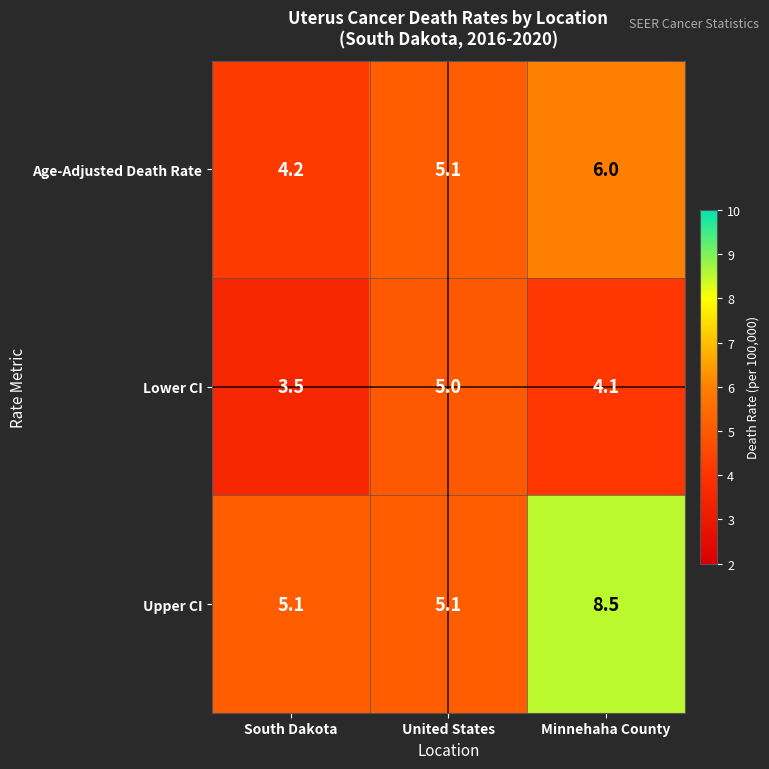

Rank the series by their average value, from highest to lowest.

Upper CI, Age-Adjusted Death Rate, Lower CI